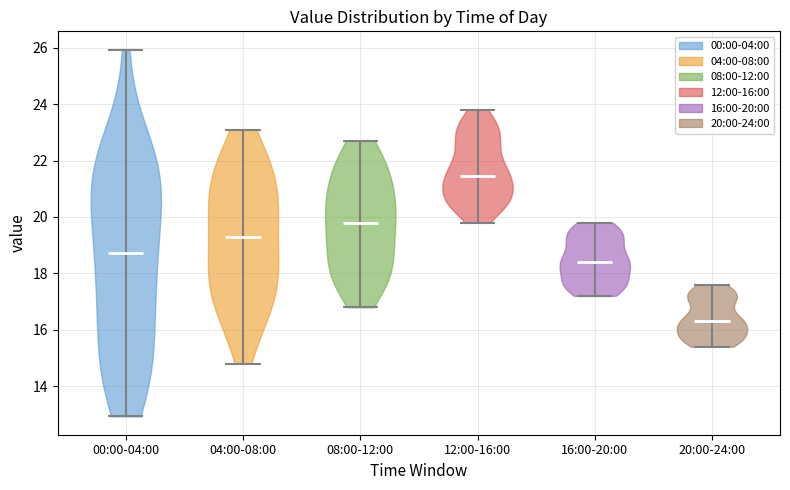

What is the highest point the violin for 20:00-24:00 reaches on the y-axis? The values are not printed on the chart, so give them approximately, as read against the axis.

17.6